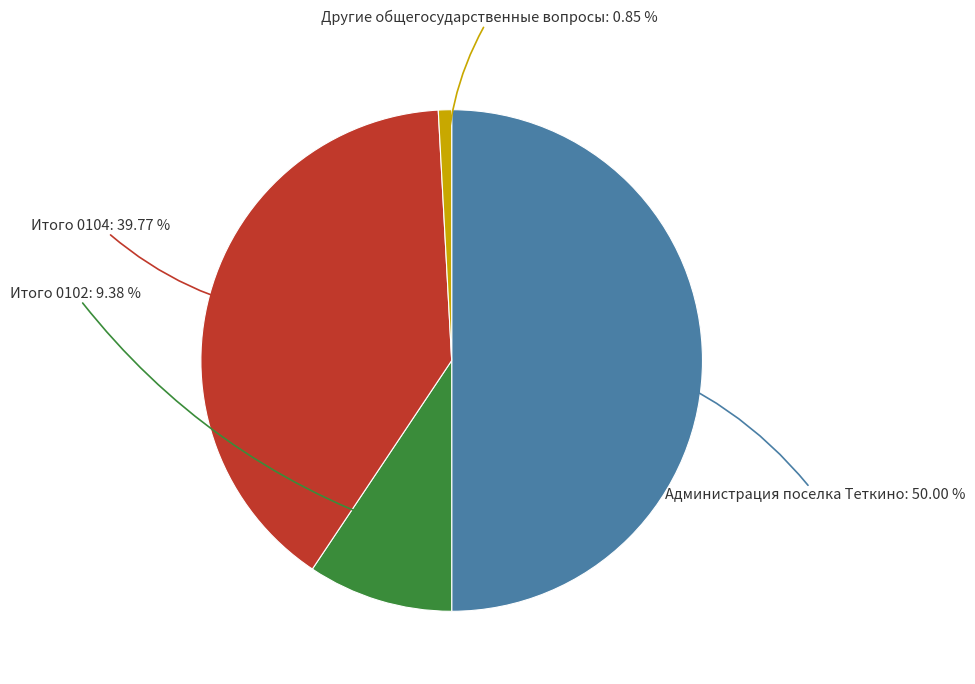

What is the largest slice in the pie chart?

Администрация поселка Теткино